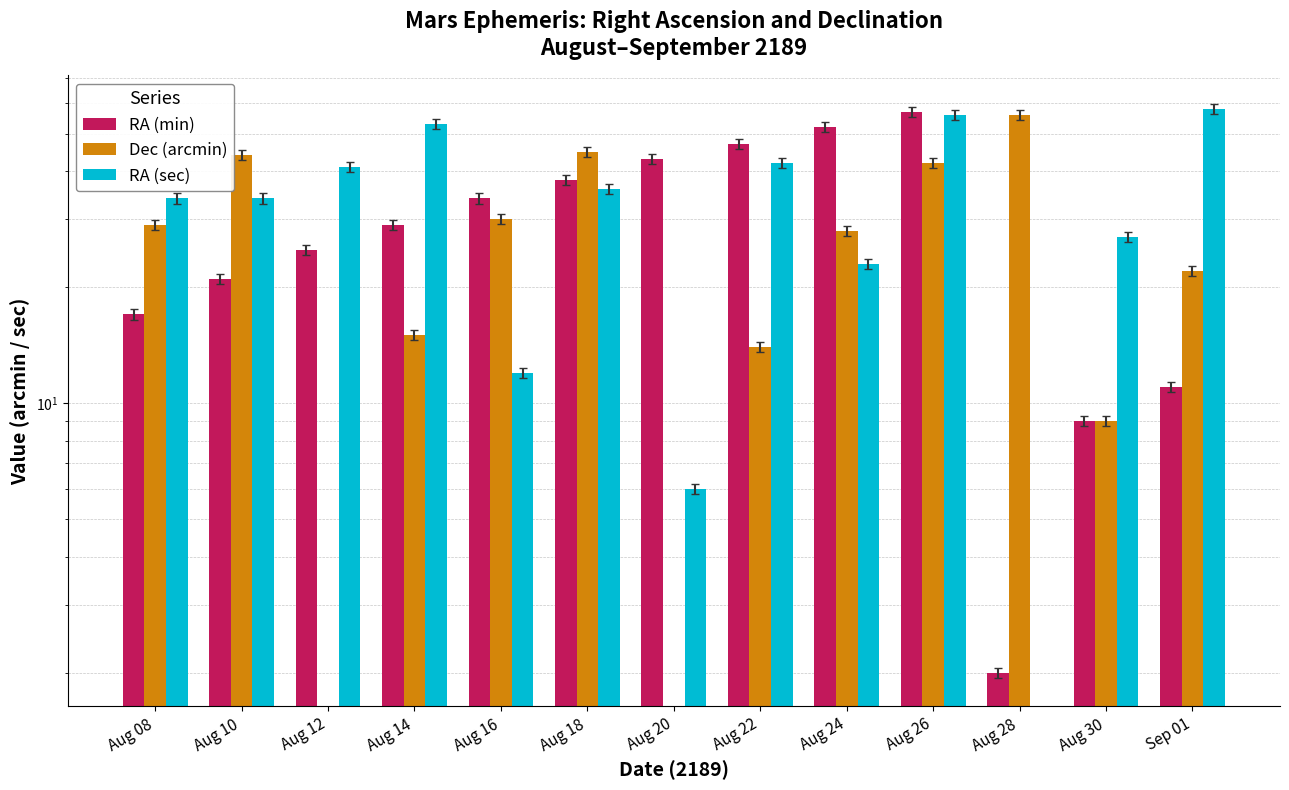

What is the total value across all series at Aug 14?

97